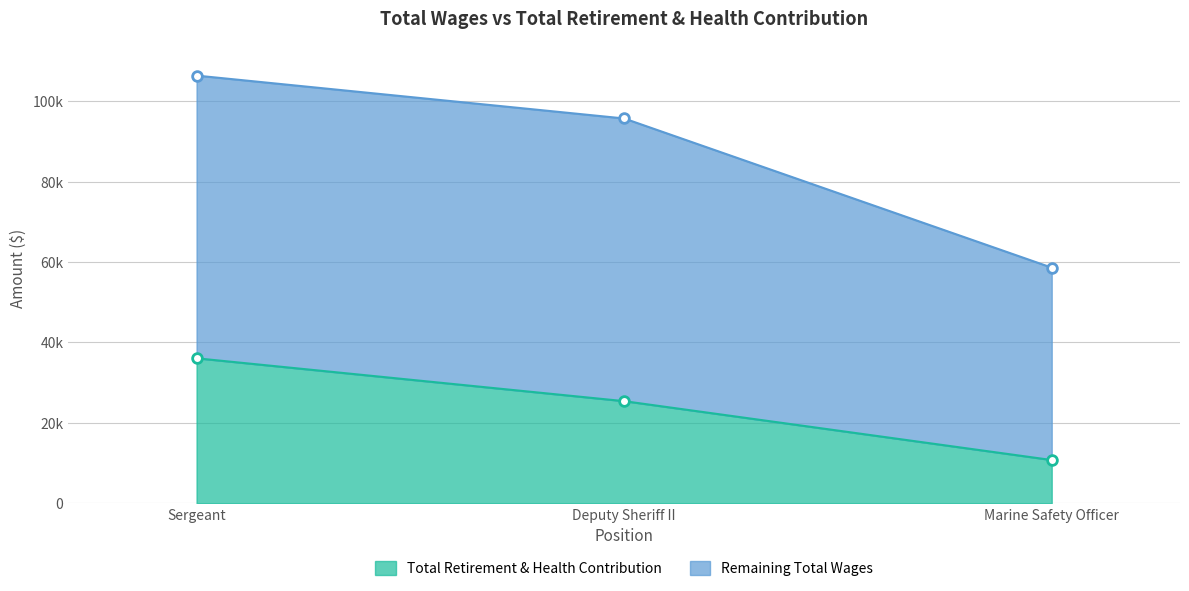

Count the number of categories in the chart.

3